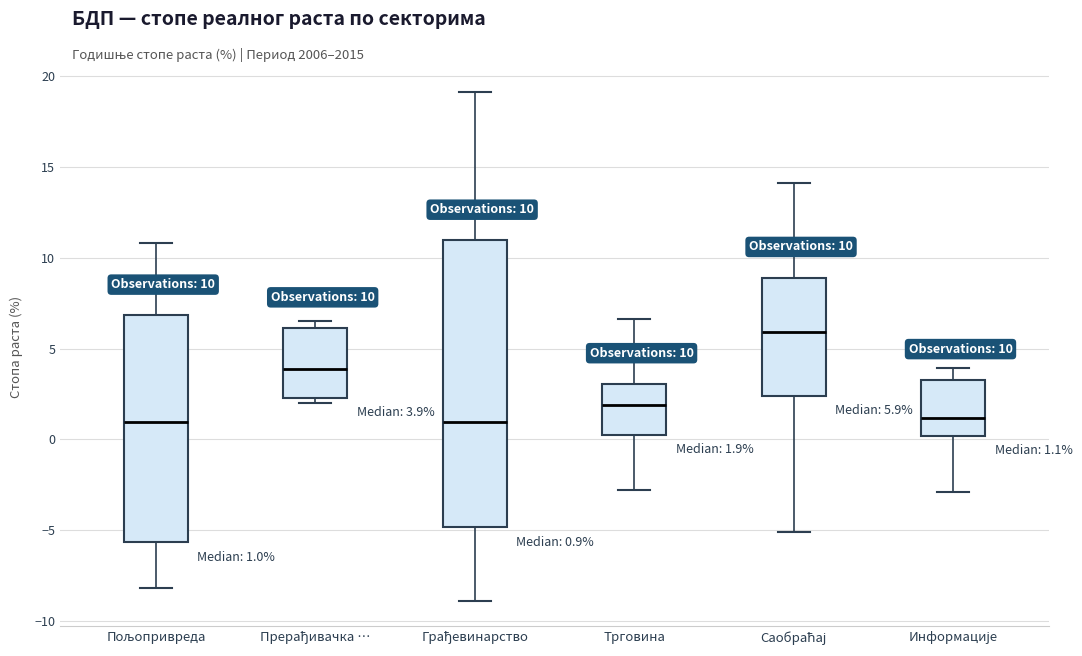

Which box is the tallest, from its lower edge to its upper edge?

Грађевинарство